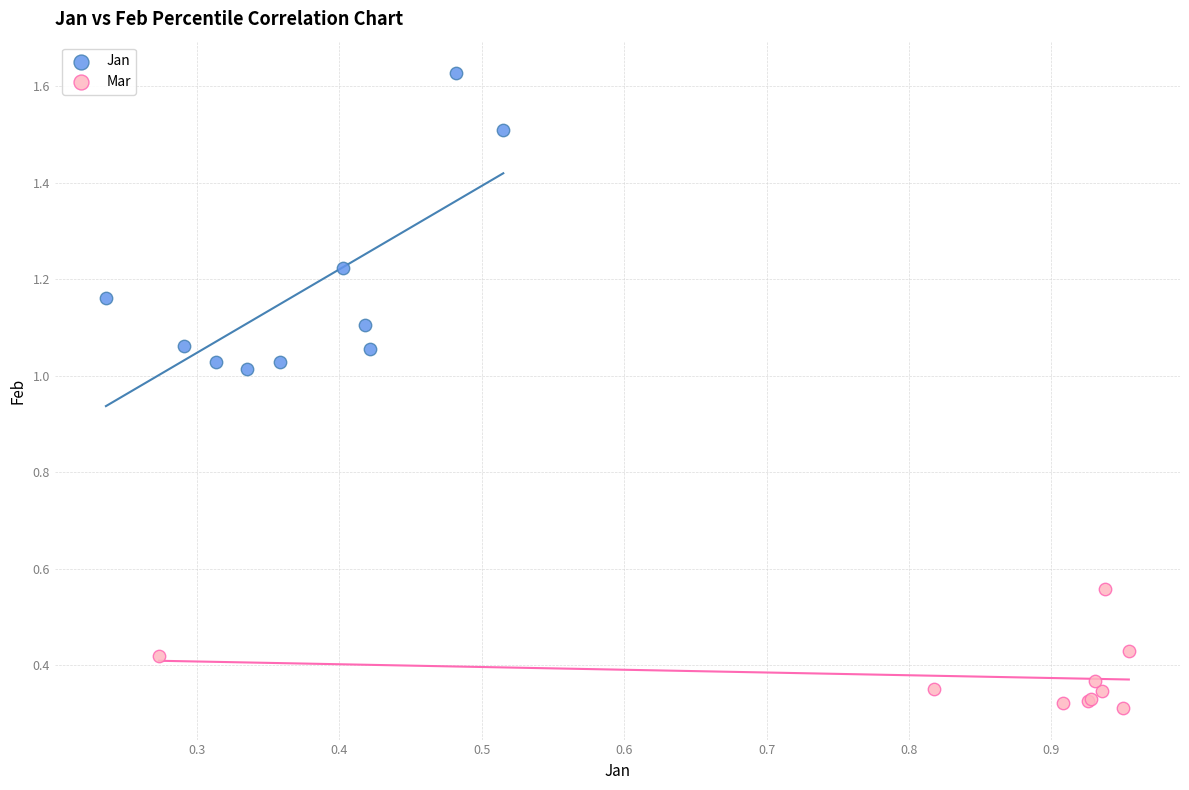

What are all the series names shown in the legend?

Jan, Mar